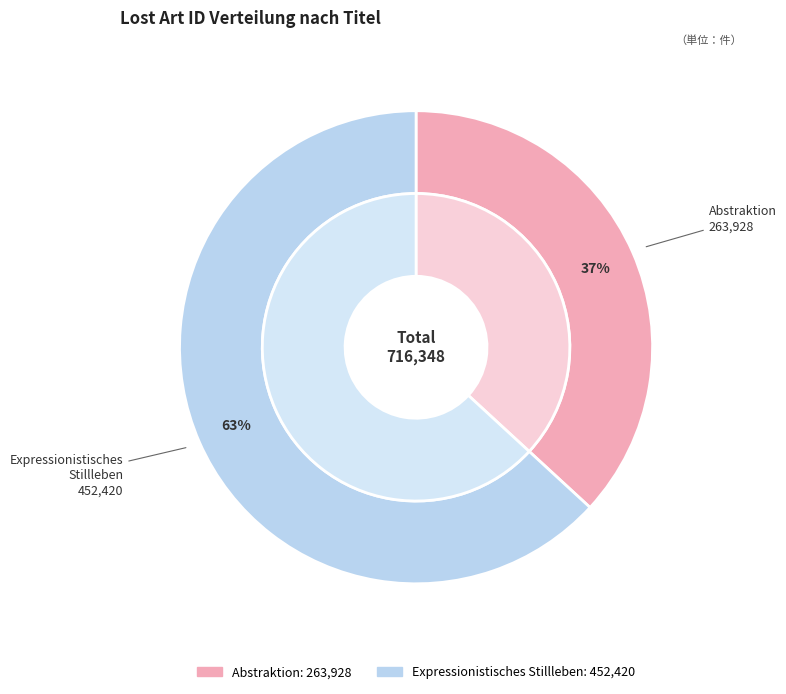

What percentage is the Abstraktion slice, to the nearest percent?

37%